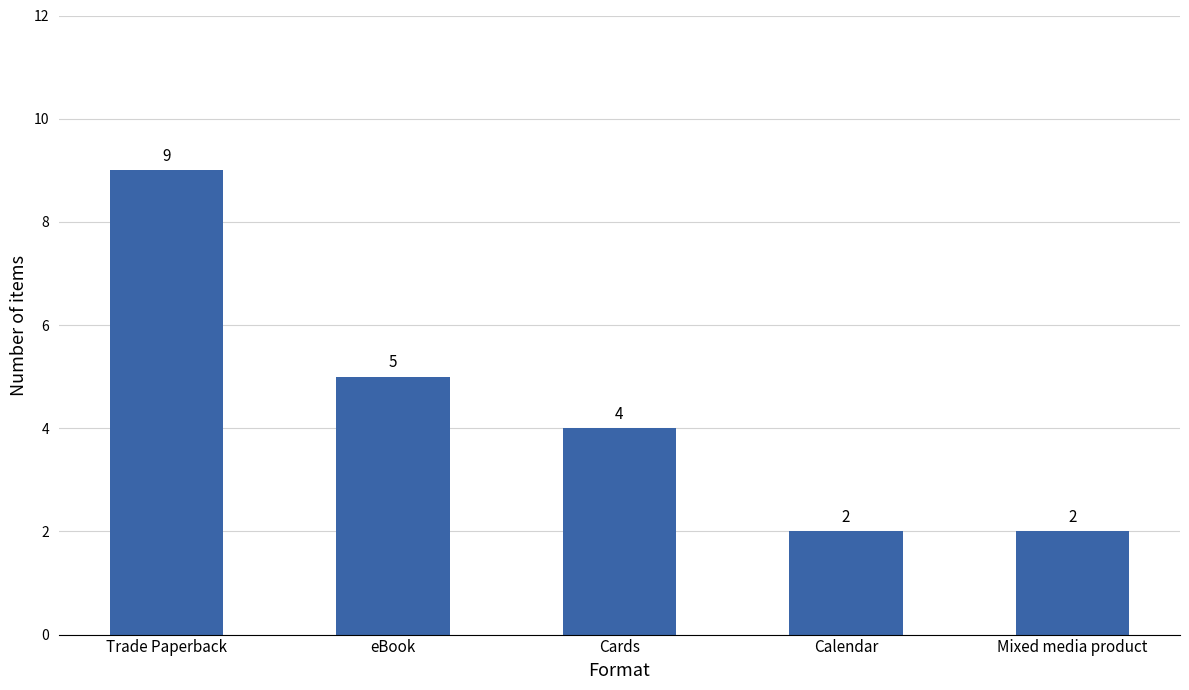

Count the values in the range 2 to 5.

4